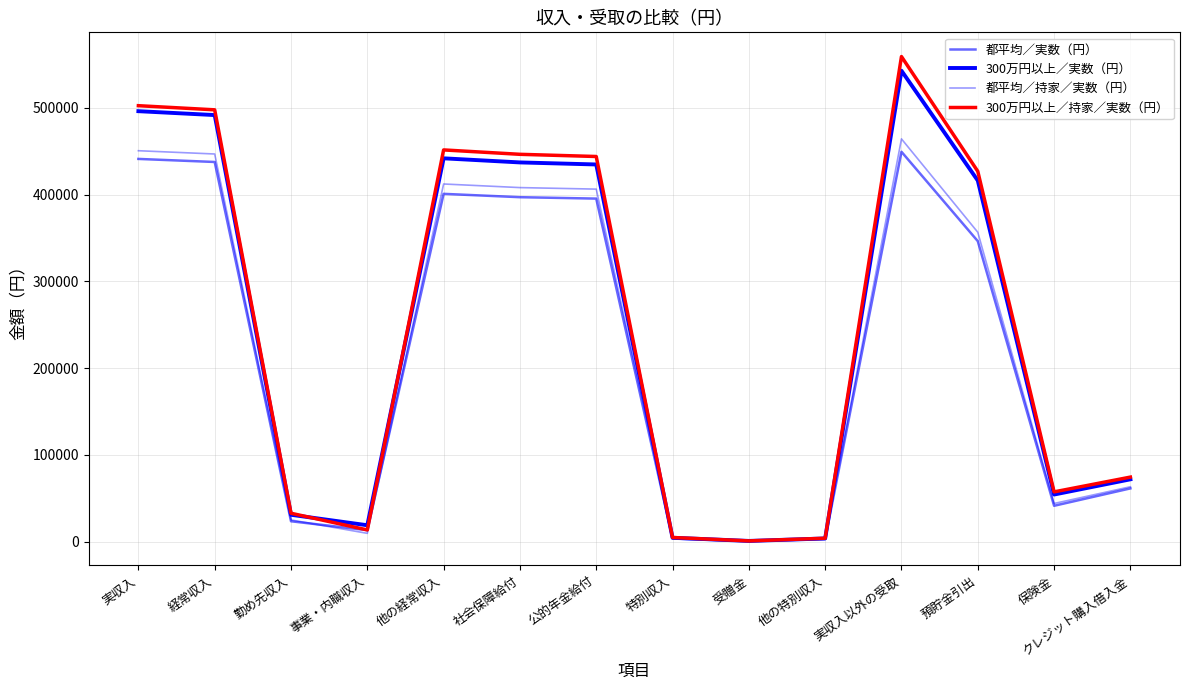

Does the chart have visible grid lines?

Yes